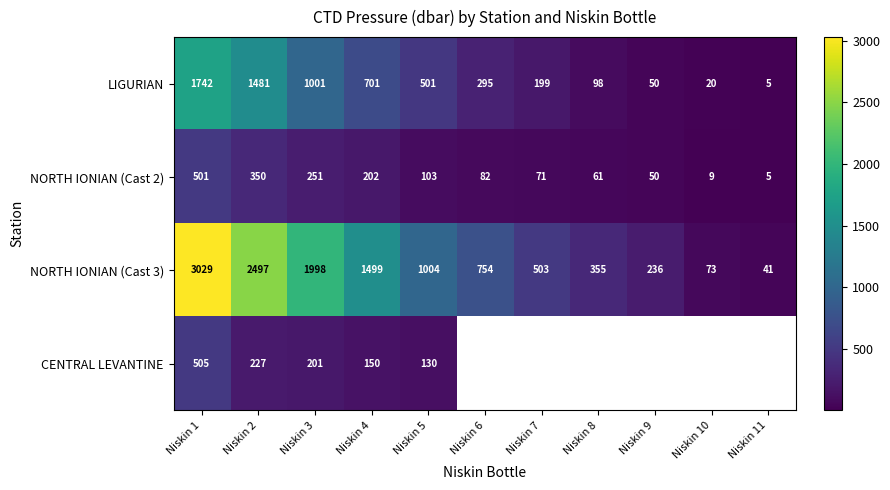

Is the value of NORTH IONIAN (Cast 3) at Niskin 3 greater than the value of LIGURIAN at Niskin 8?

Yes